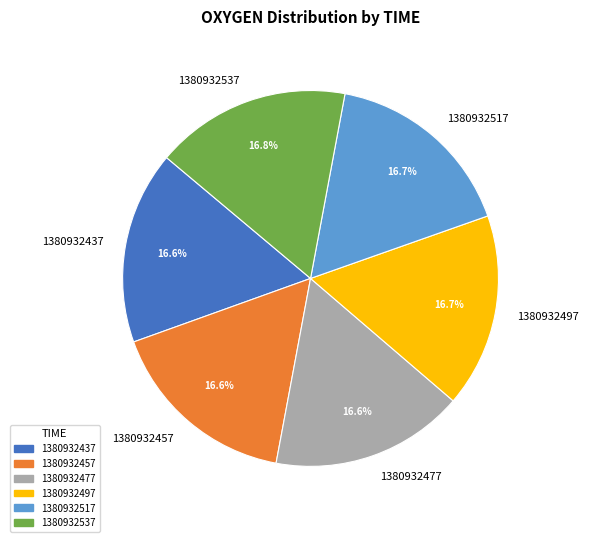

Is there a majority slice in this chart?

No